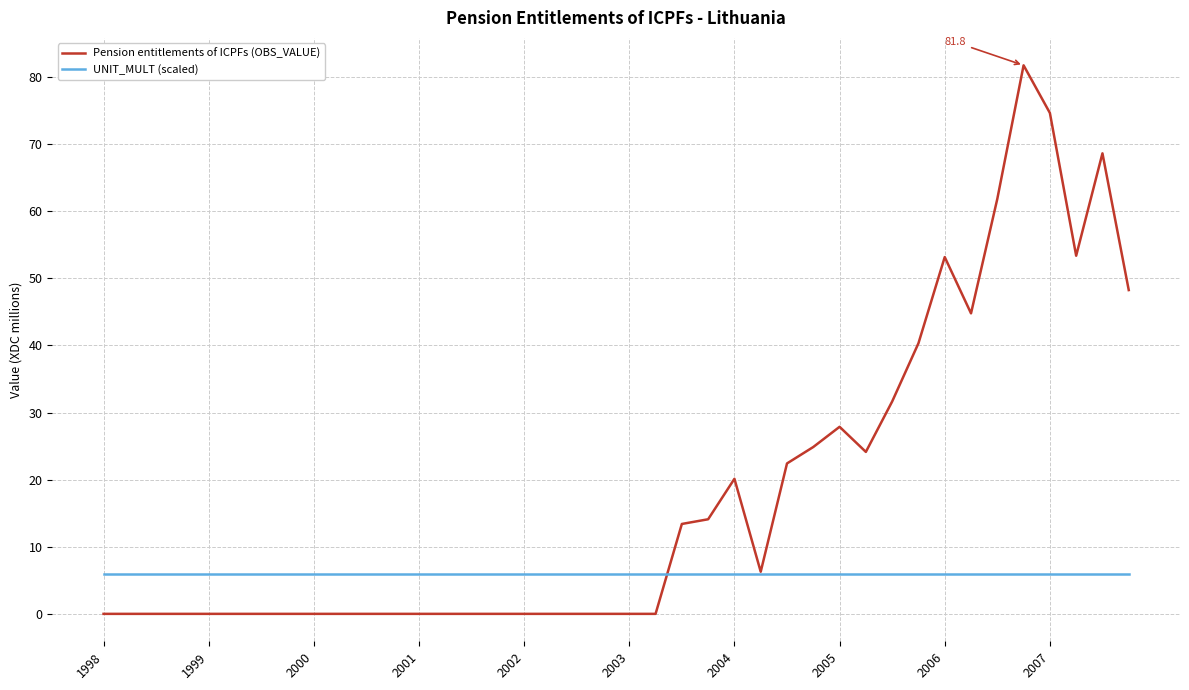

List the series in order of their peak value, lowest first.

UNIT_MULT (scaled), Pension entitlements of ICPFs (OBS_VALUE)